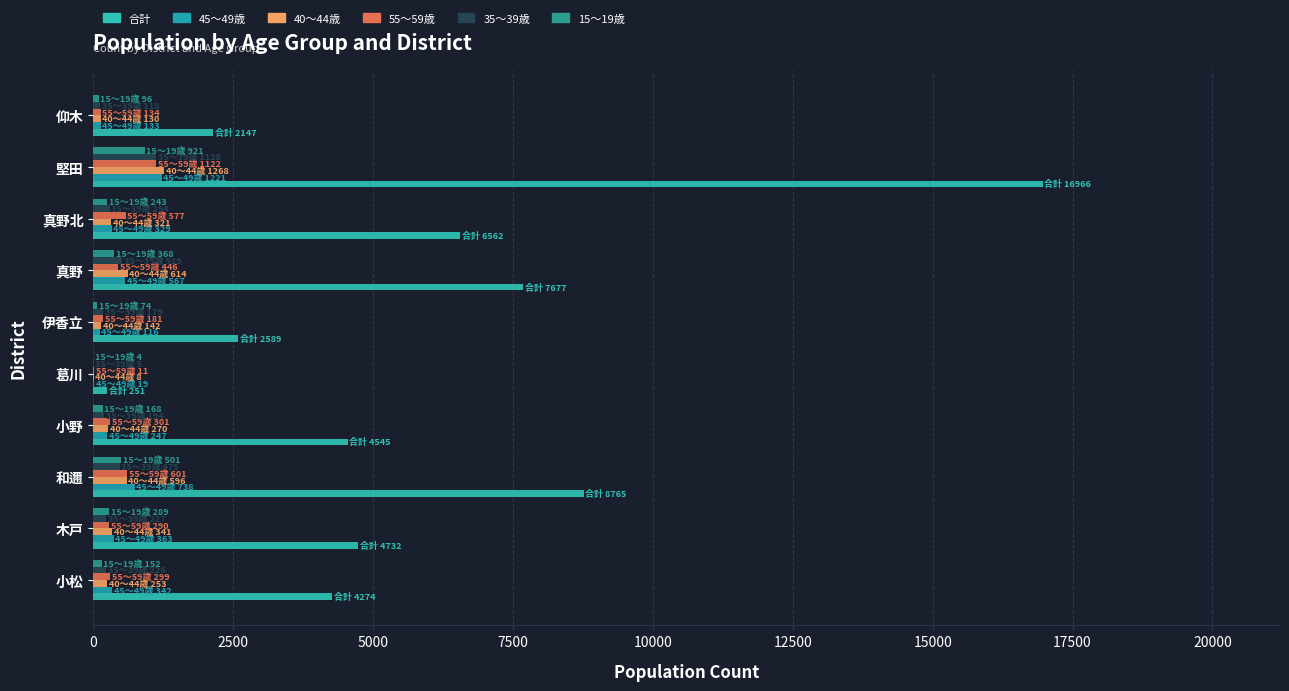

Which series has the widest spread of values?

合計